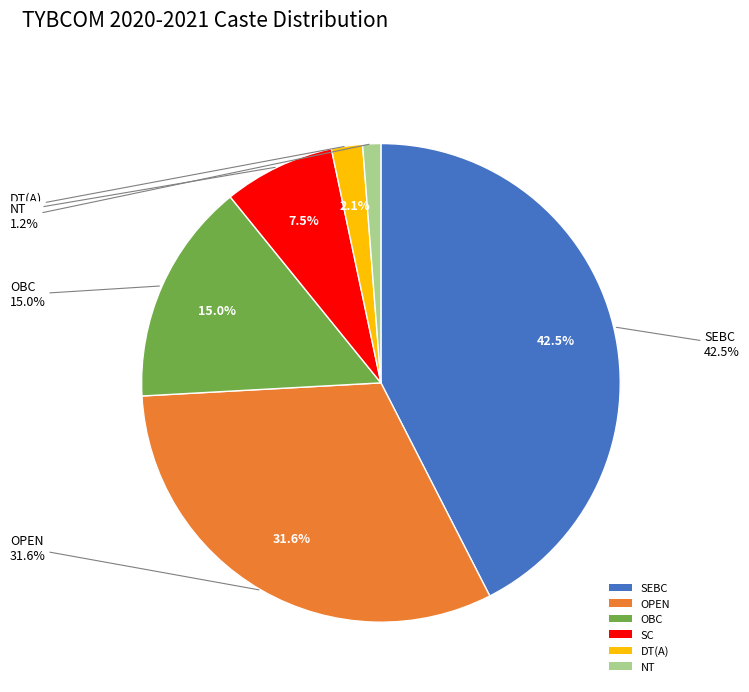

To the nearest percent, what is the difference between the SEBC and OBC slice percentages?

27%